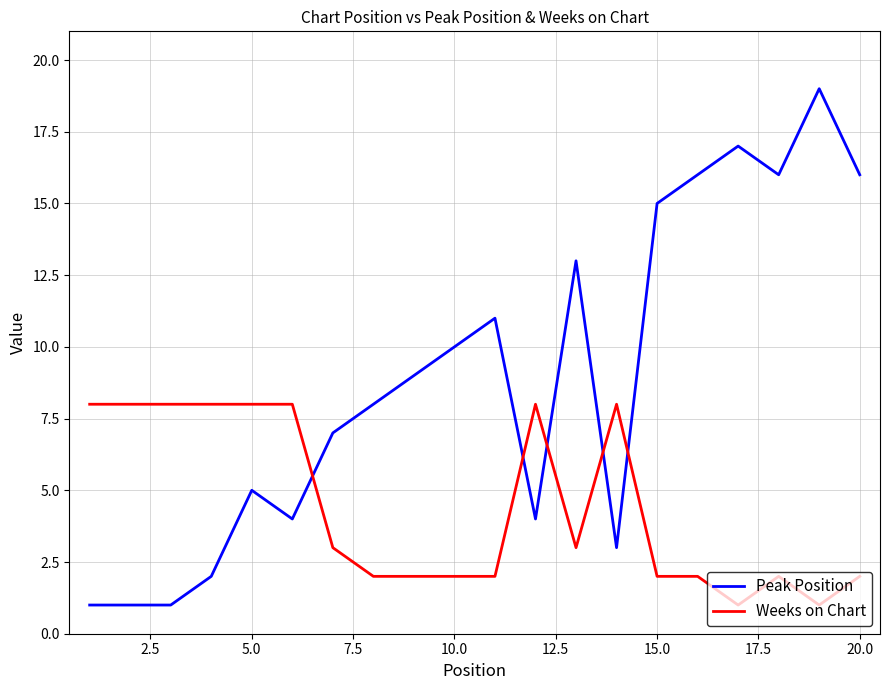

Which series has the largest total across all categories?

Peak Position